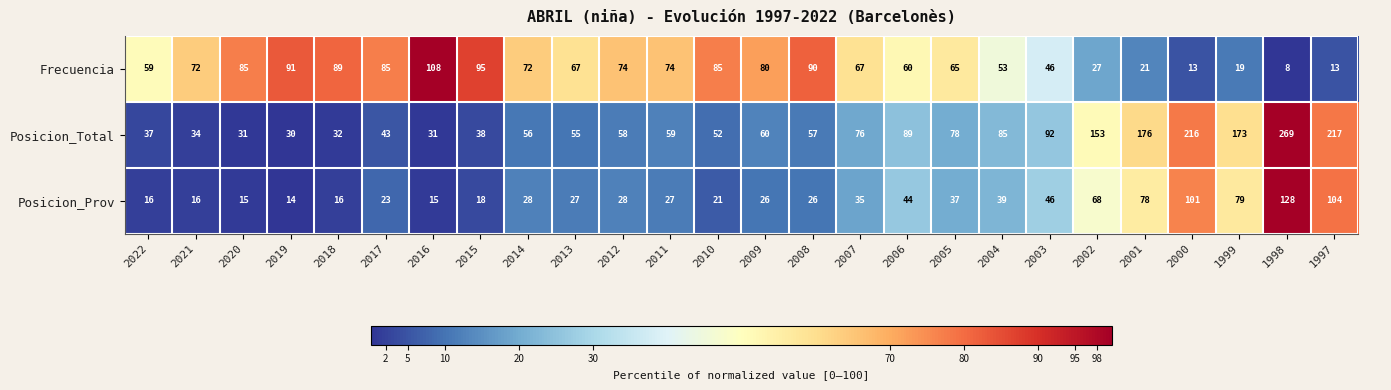

True or false: Posicion_Total has a value of 216 at 2000.

True